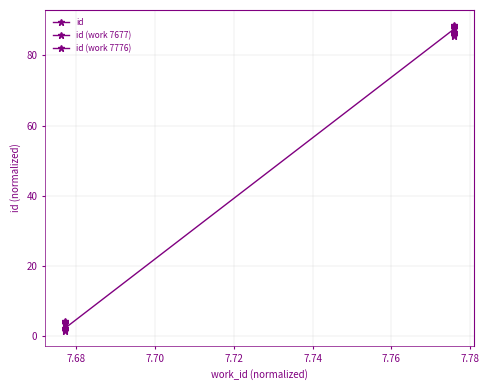

What is the minimum value shown in the chart?

1.6